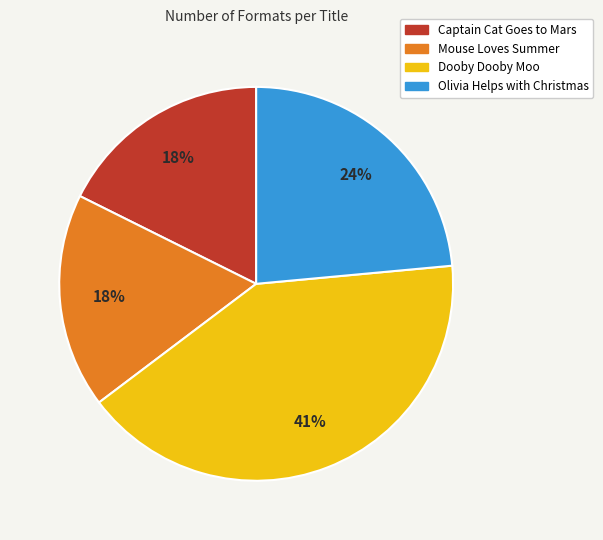

Do Olivia Helps with Christmas and Captain Cat Goes to Mars together represent more than half of the pie?

No